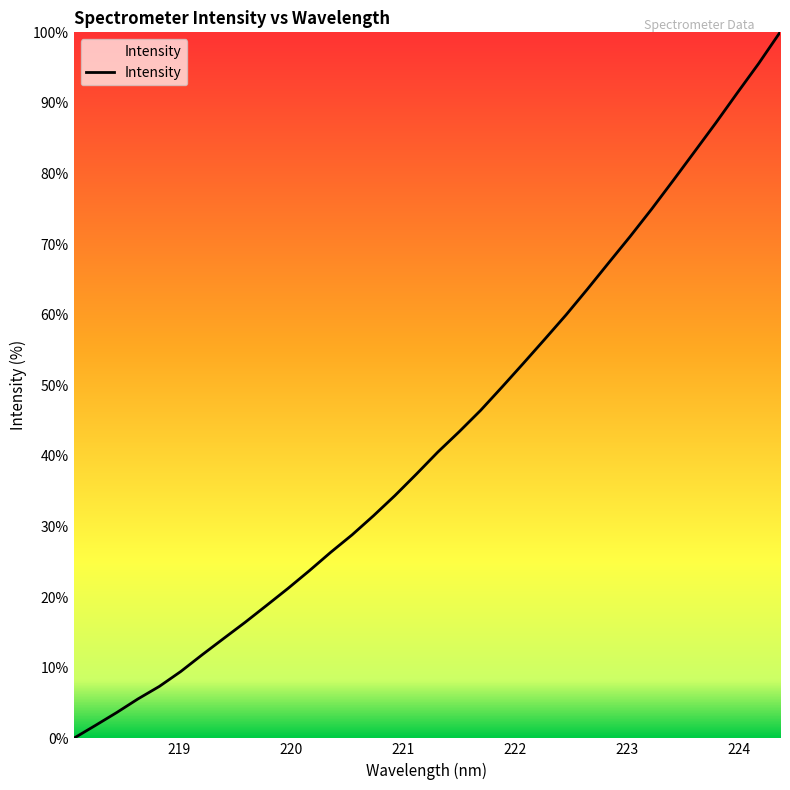

Reading left to right, what are all the values shown in this chart?

0.0	1.8	3.6	5.6	7.4	9.5	11.8	14.1	16.4	18.8	21.2	23.7	26.4	28.8	31.5	34.4	37.4	40.5	43.4	46.5	49.8	53.1	56.5	60.0	63.6	67.4	71.1	75.0	79.0	83.1	87.2	91.4	95.6	100.0